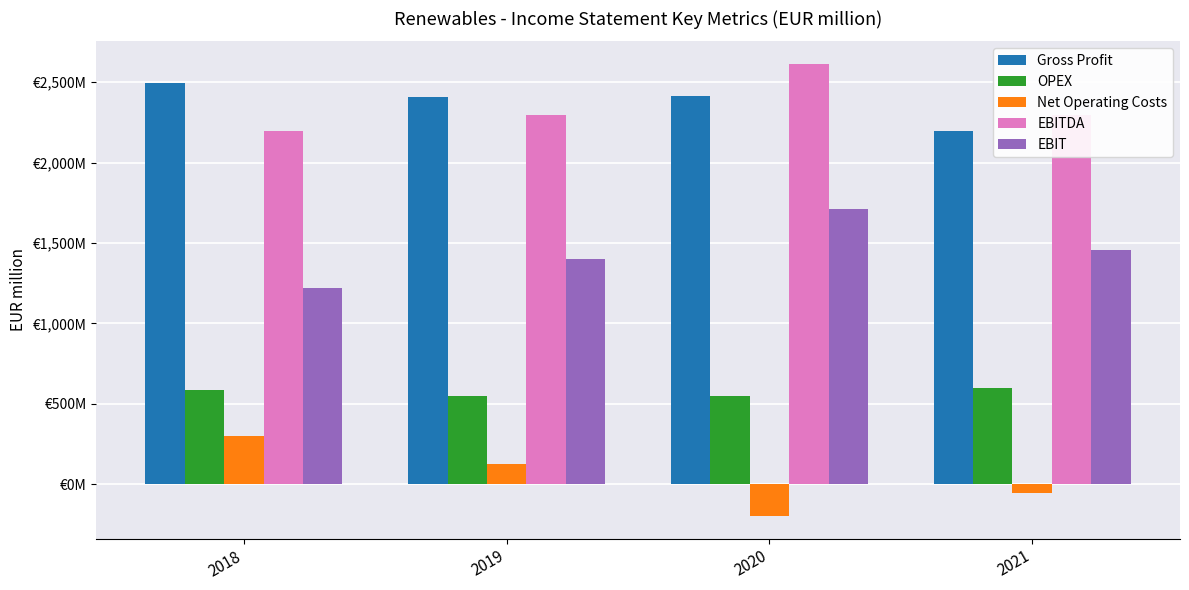

Which series has the largest total across all categories?

Gross Profit